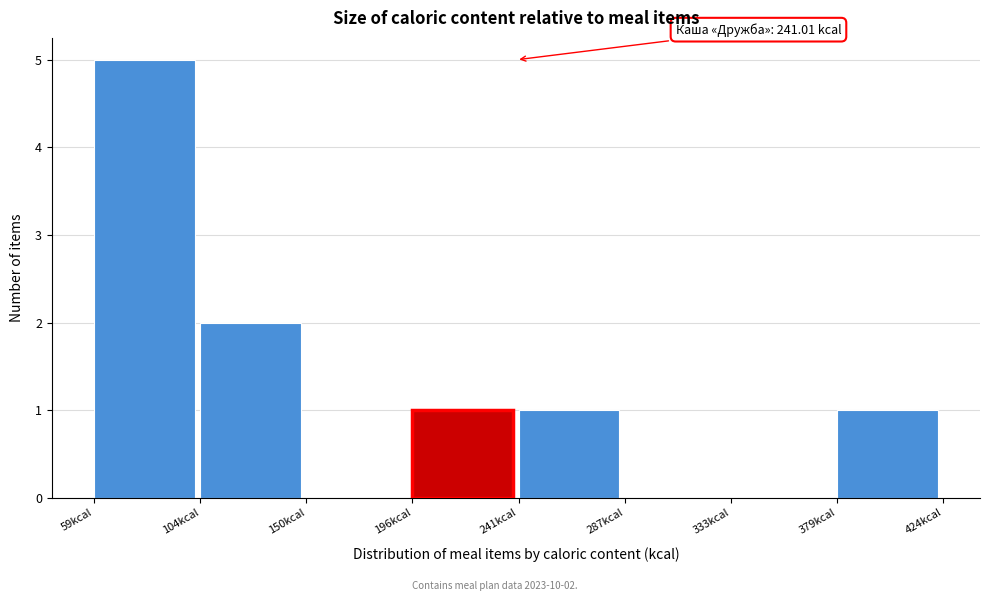

Over which range of the x-axis is the bar tallest?

60 to 105